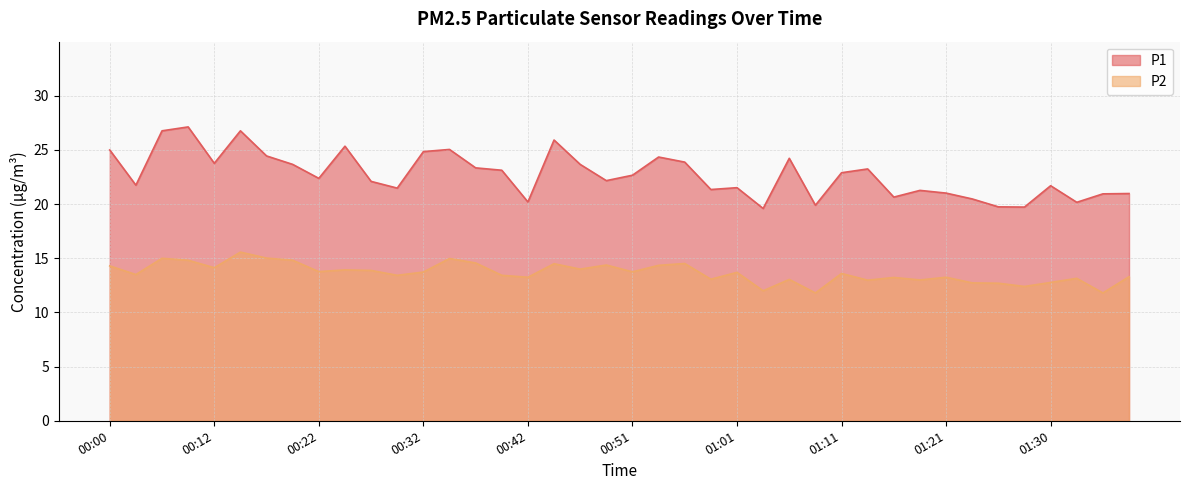

True or false: P1 has a value of 31.4 at 01:11.

False